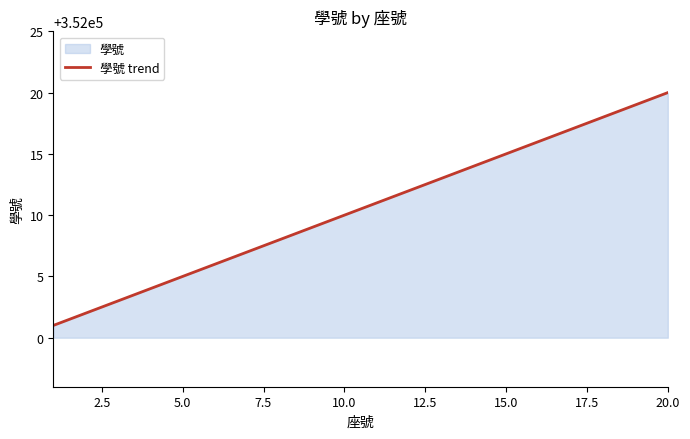

Does the chart have visible grid lines?

No